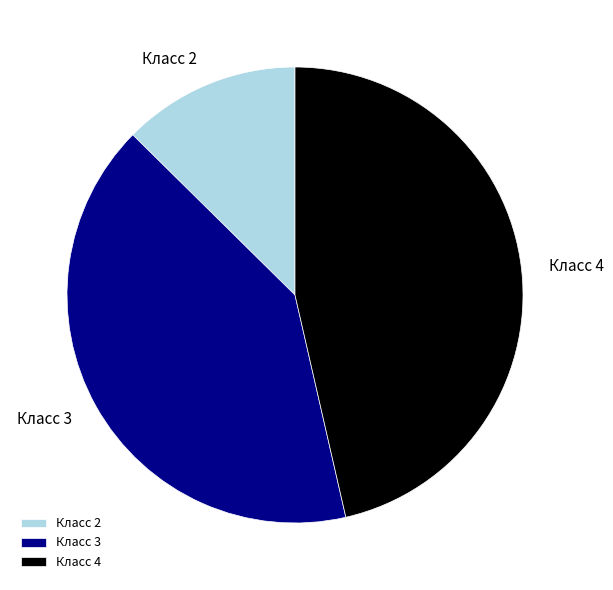

Is it true that Класс 2 is 24% of the pie?

False